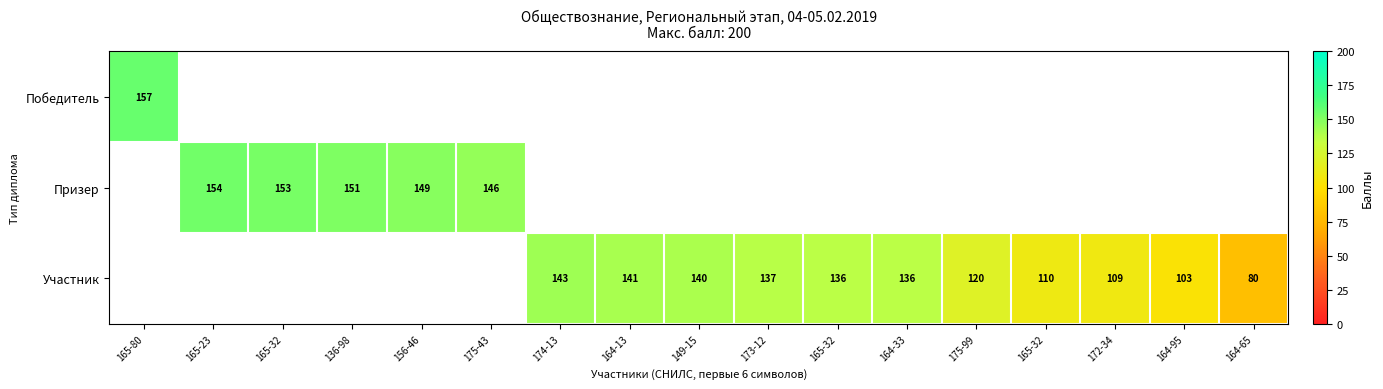

Rank the series by their maximum value, from highest to lowest.

Победитель, Призер, Участник